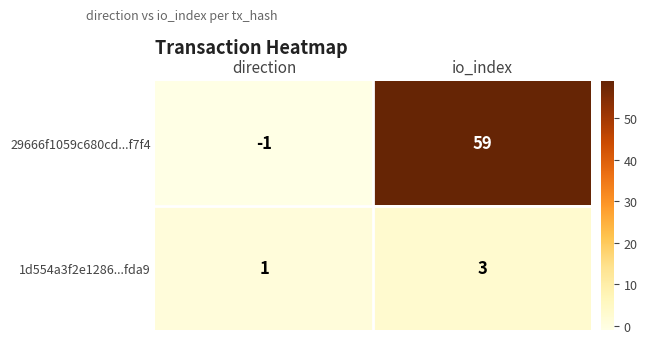

What is the difference between the highest and lowest values at io_index?

56